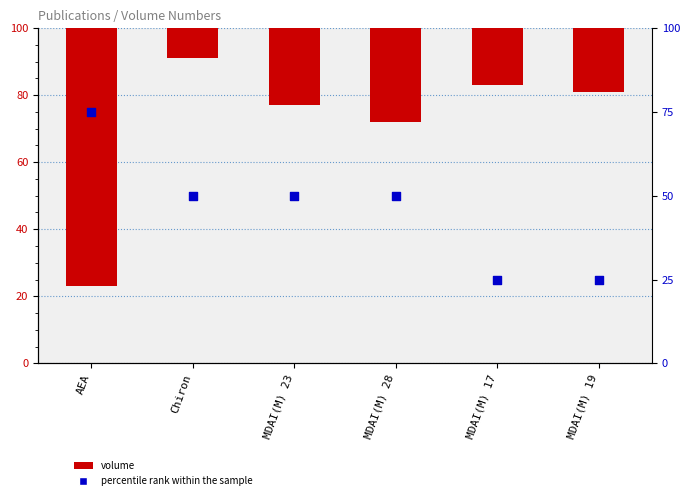

Which series contains the highest Y value?

volume